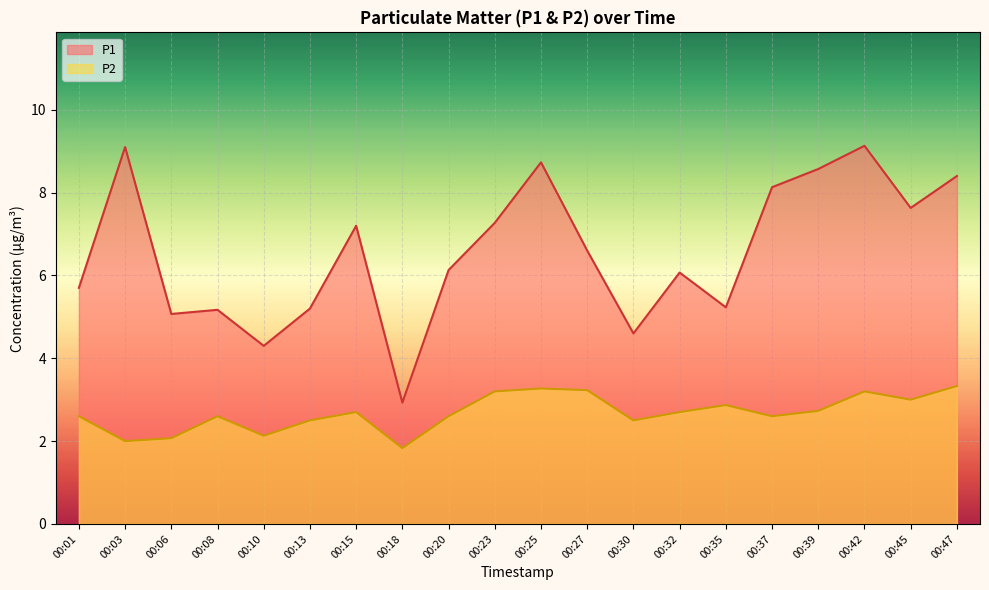

True or false: P1 has a value of 2.9 at 00:30.

False